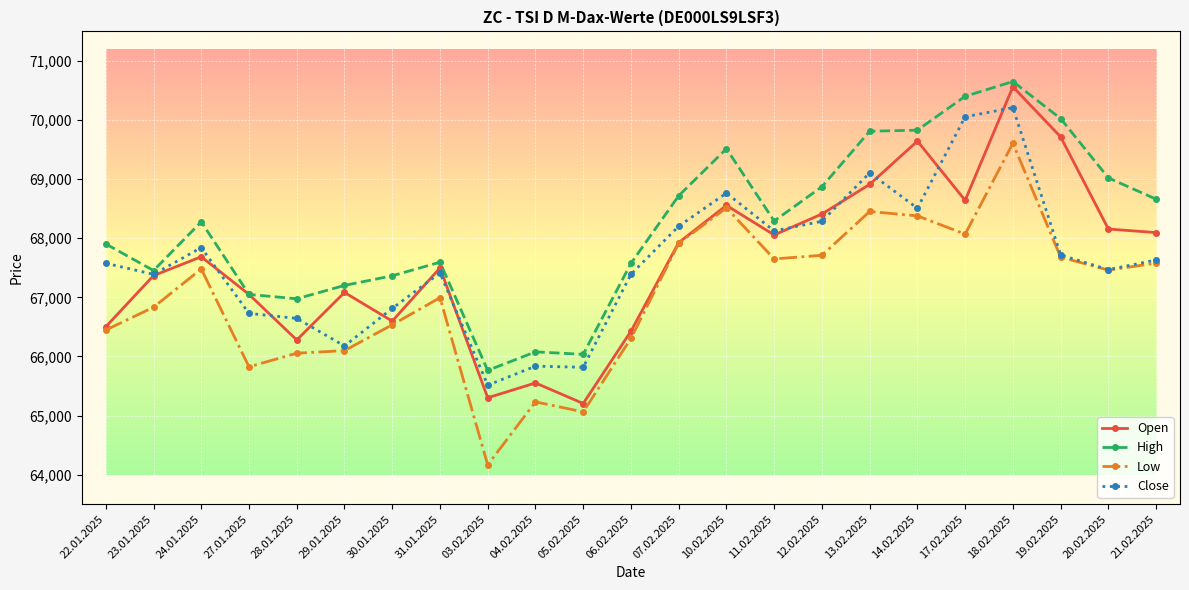

The value of High at 07.02.2025 is 68719. True or false?

True